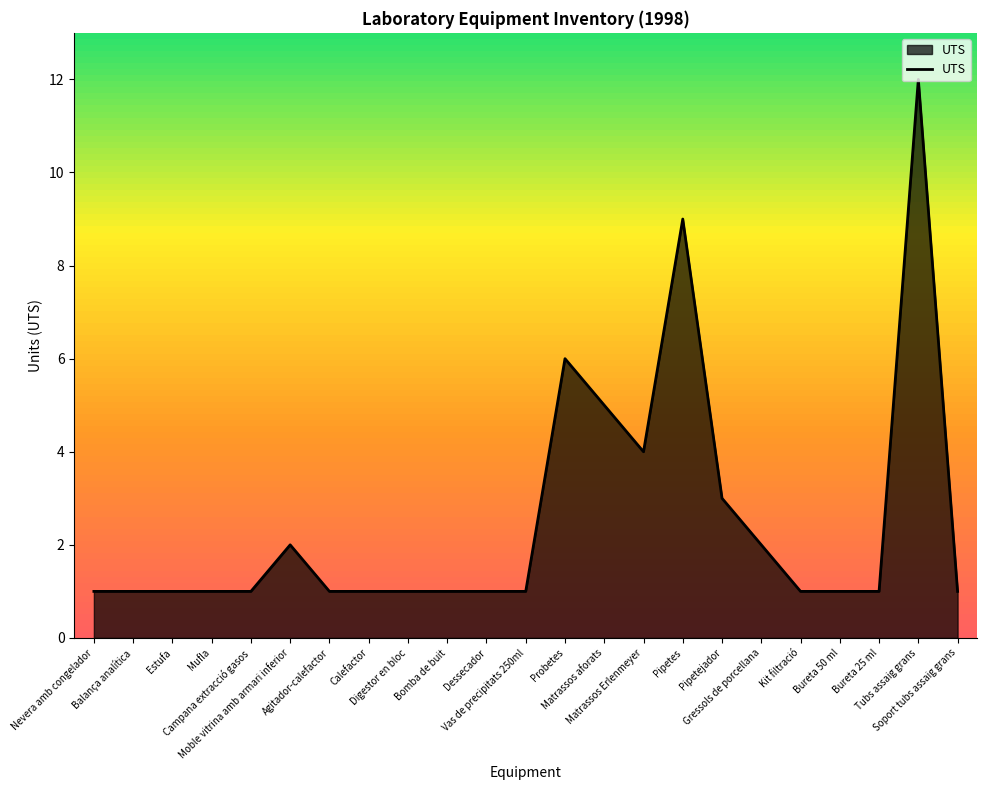

How many lines are shown in the chart?

1